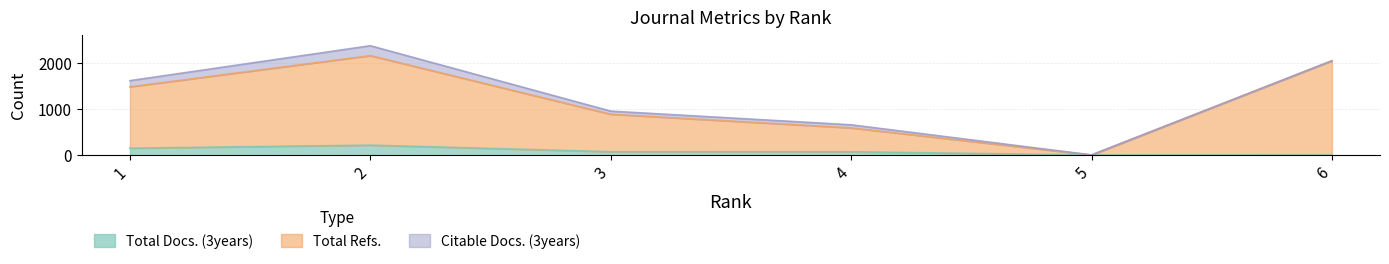

The value of Total Docs. (3years) at 4 is 73. True or false?

True